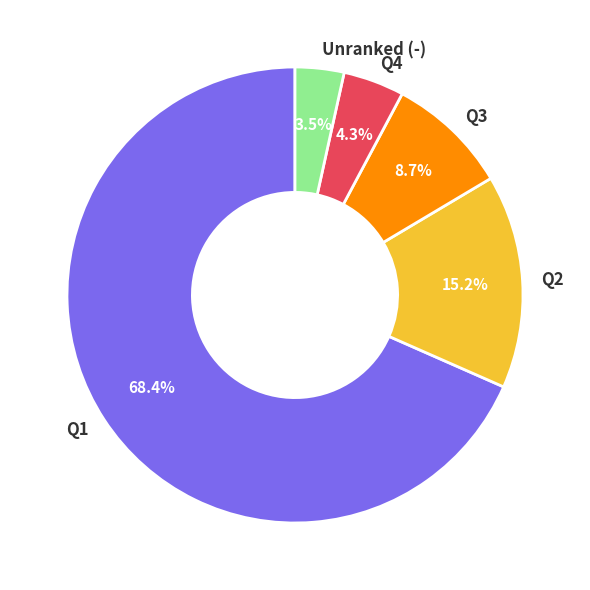

Between Q4 and Q3, which is larger?

Q3